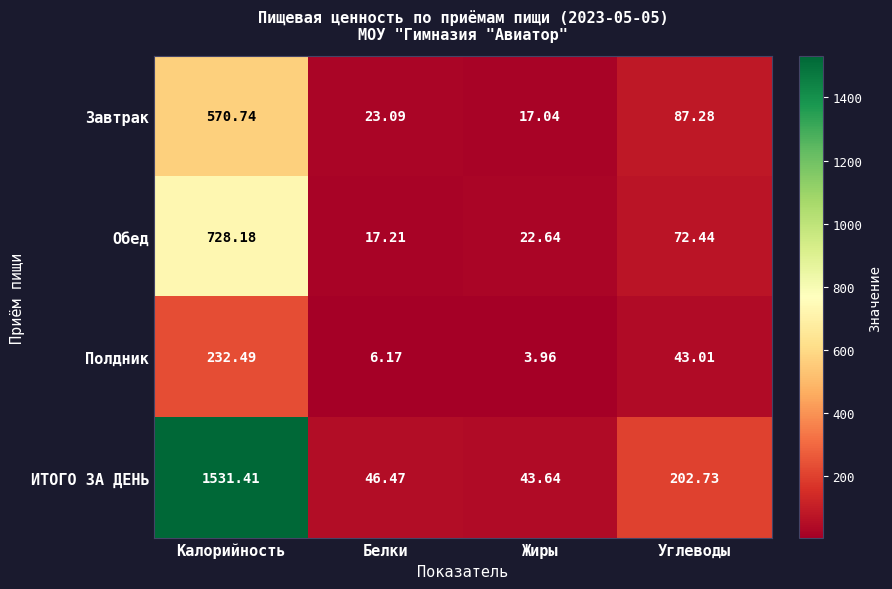

Which series has the largest total across all categories?

ИТОГО ЗА ДЕНЬ